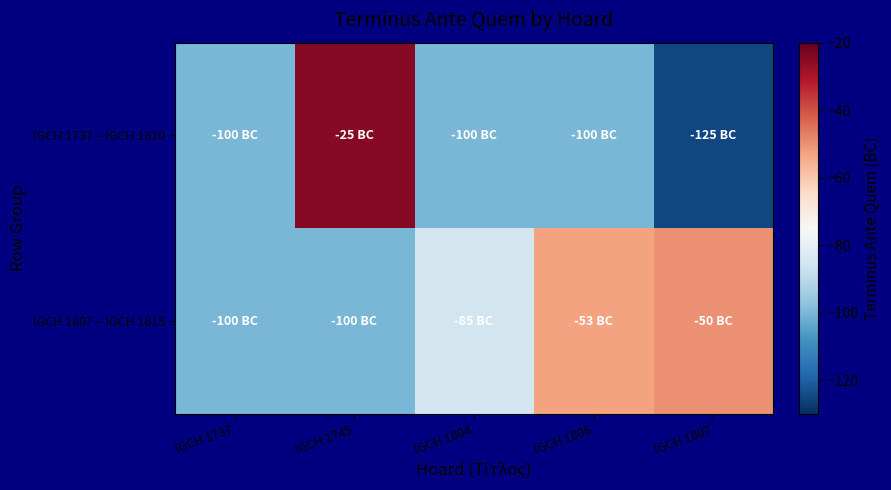

Which series has the largest range (max minus min)?

IGCH 1737 – IGCH 1810